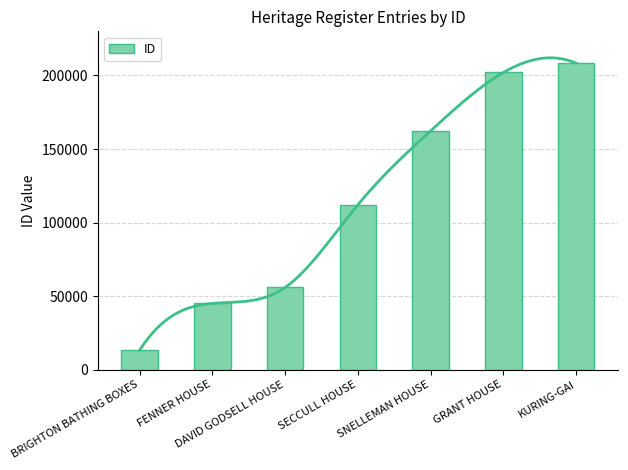

What is the difference between the second highest and minimum values?

188810